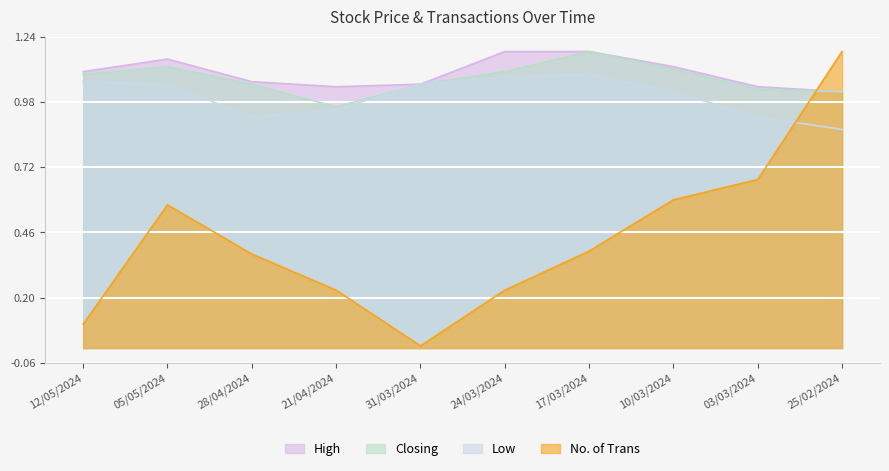

What is the difference between the maximum and minimum values in the No. of Trans series?

1.2